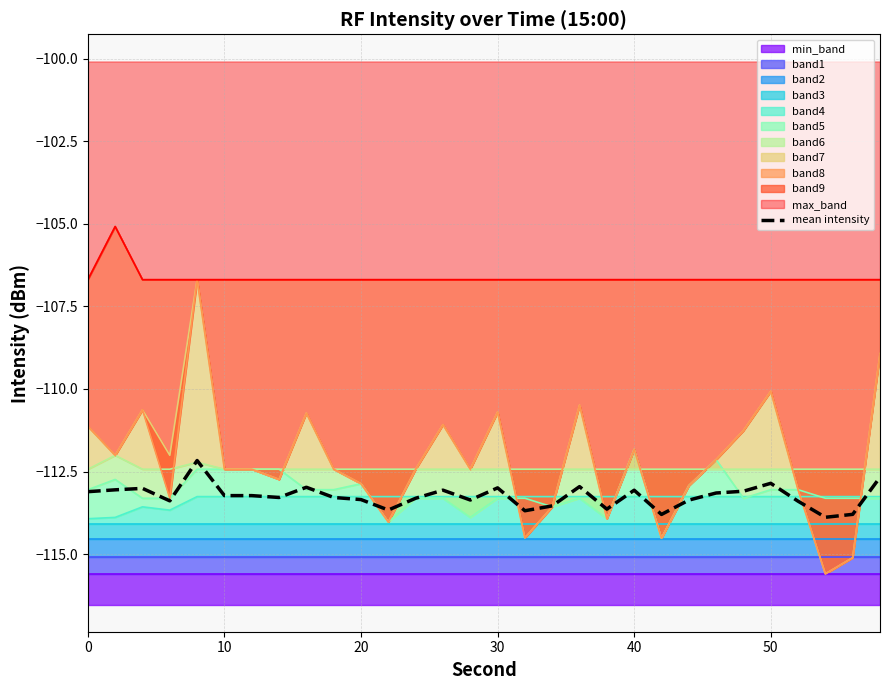

What is the change in value from 60 to 10?

-0.1